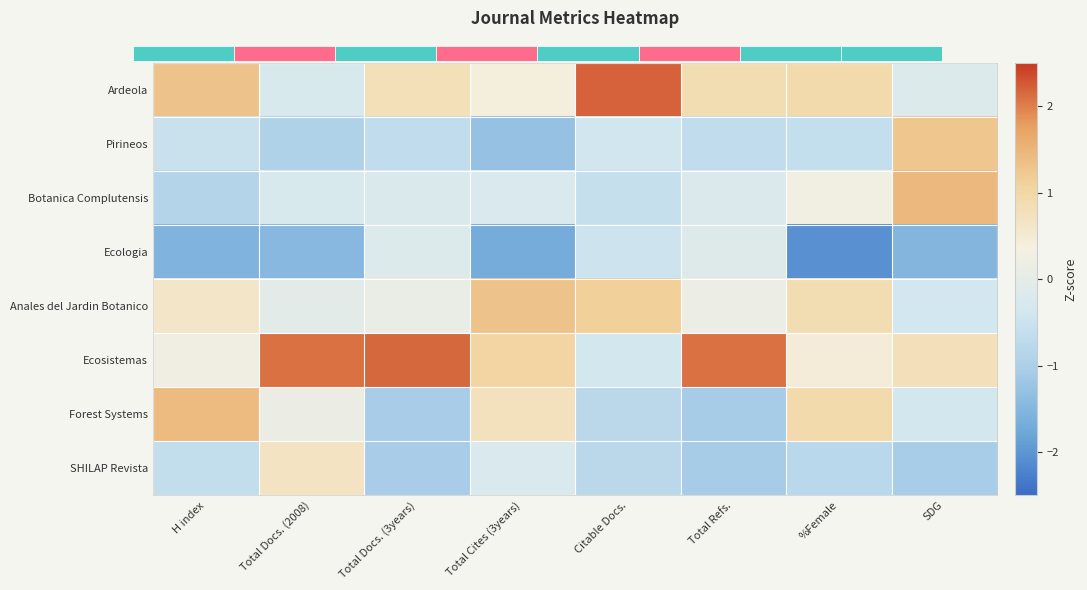

What is the lowest value of the Anales del Jardin Botanico series?

-0.4